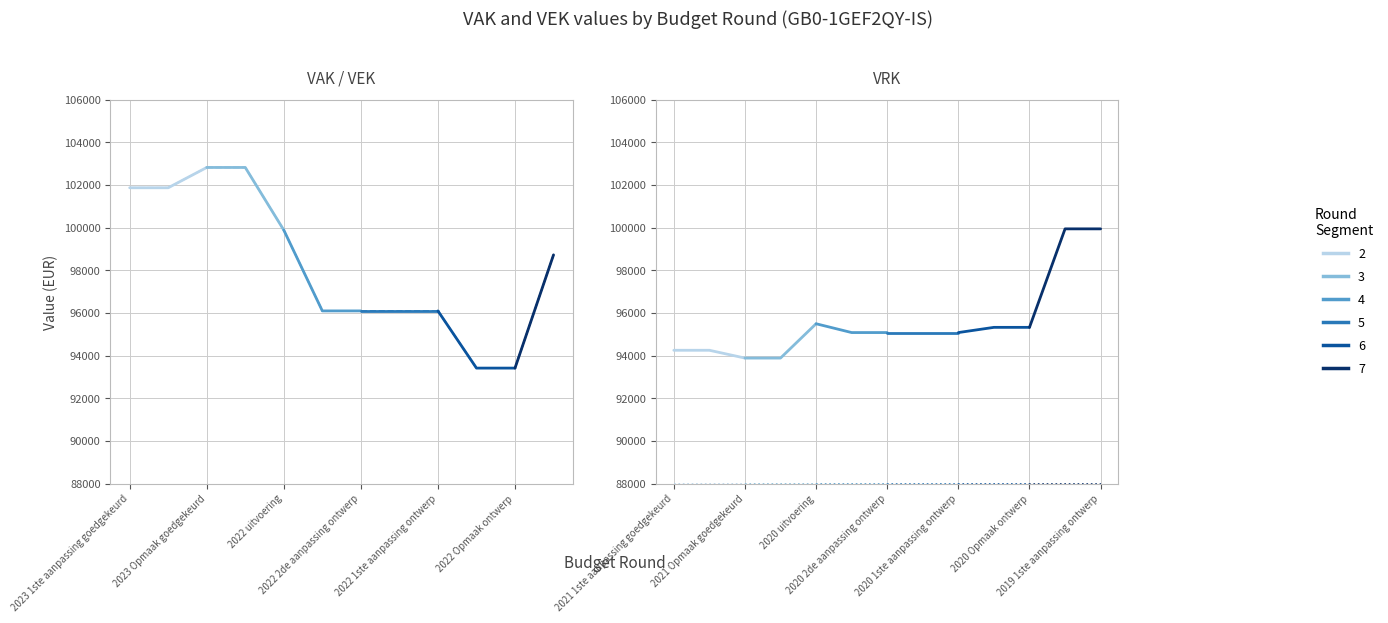

What is the sum of the Series 5 values at 2023 Opmaak goedgekeurd and 2022 uitvoering?

190160